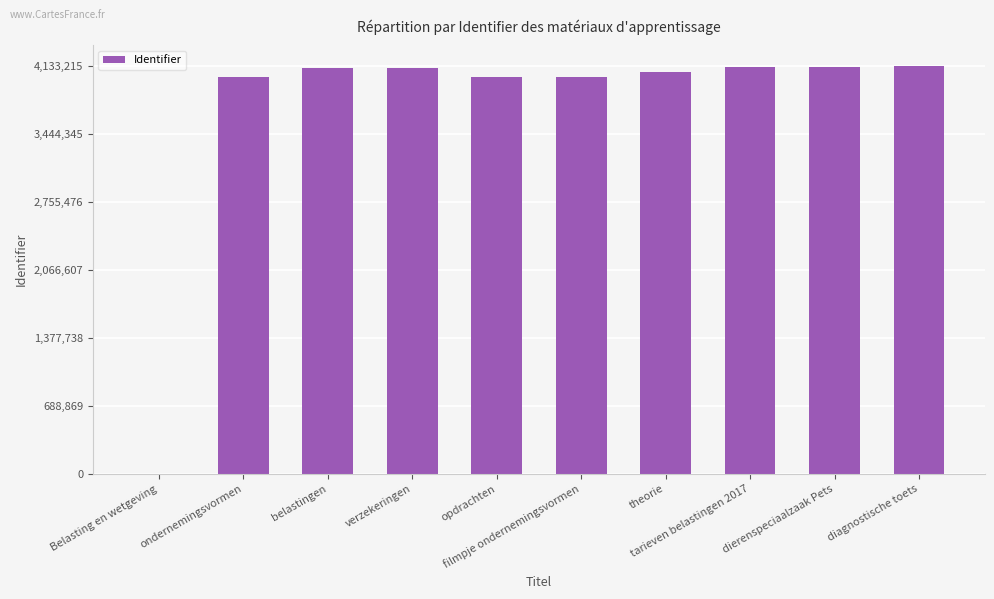

How many categories are shown in the chart?

10